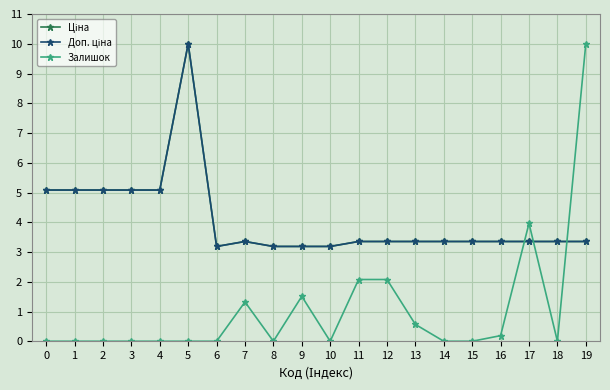

Does the chart have visible grid lines?

Yes